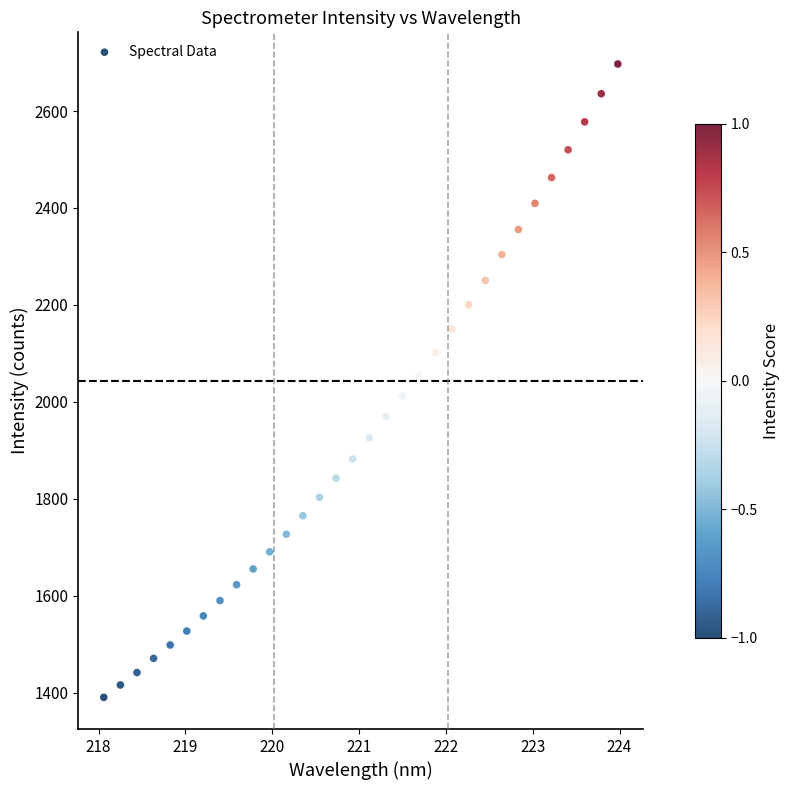

What is the range of Y values (max minus min)?

1307.0